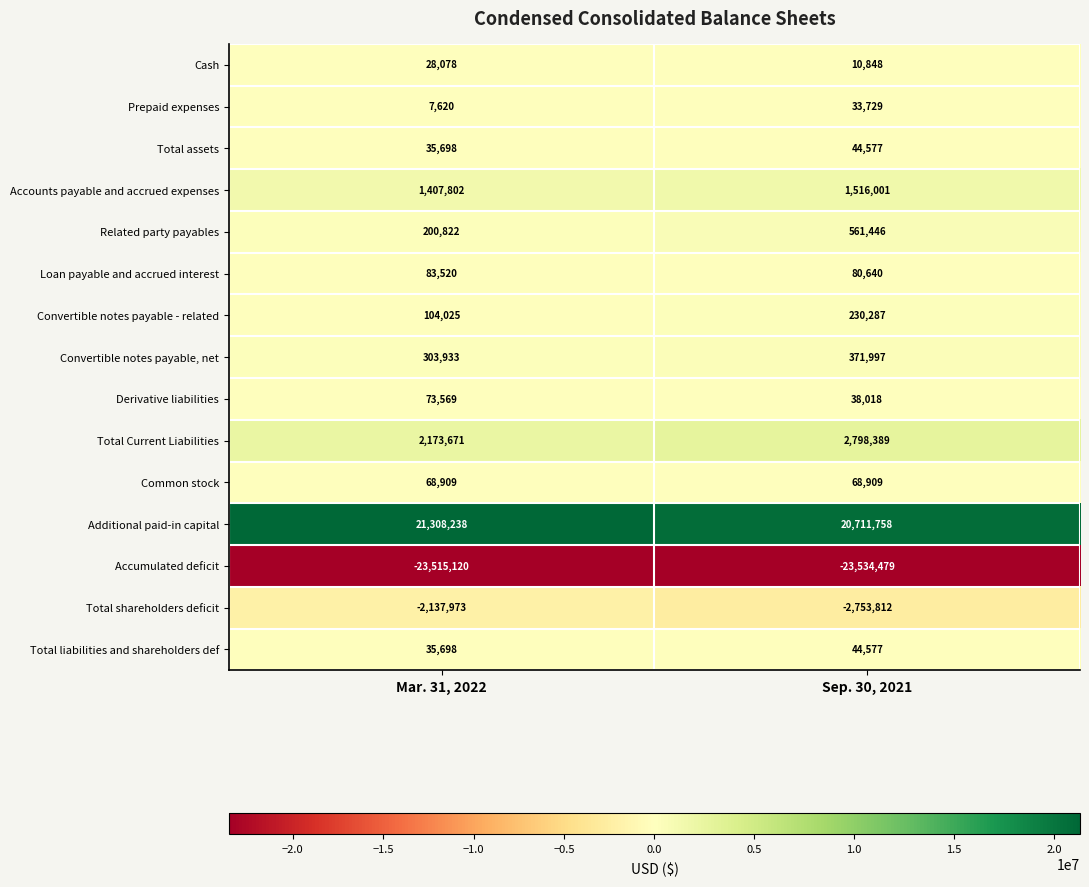

The Common stock series shows 47385 at Sep. 30, 2021. True or false?

False